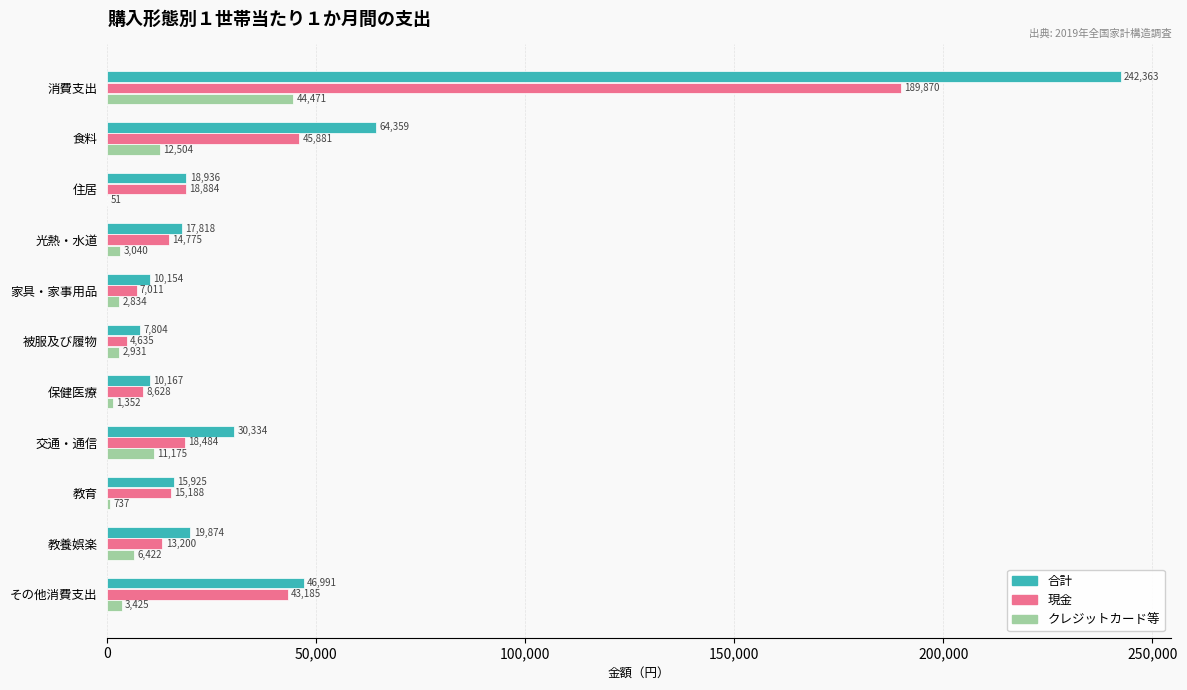

Is it true that クレジットカード等 equals 2834 at 家具・家事用品?

True